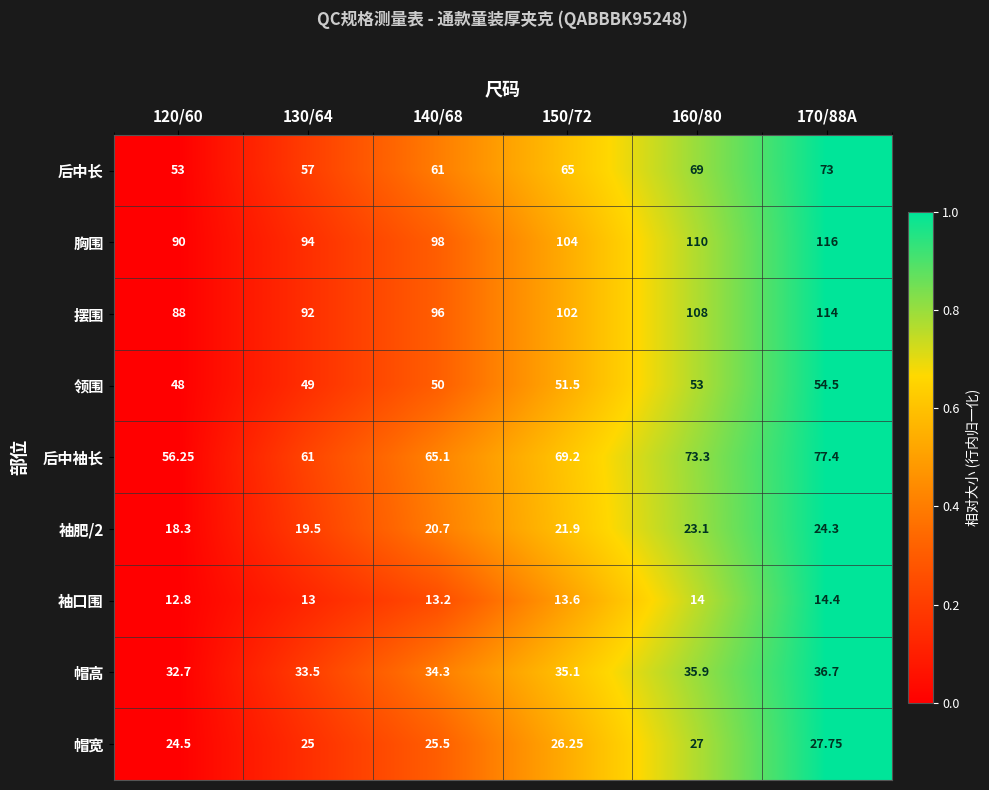

Is the value of 后中长 at 150/72 greater than the value of 帽宽 at 140/68?

Yes